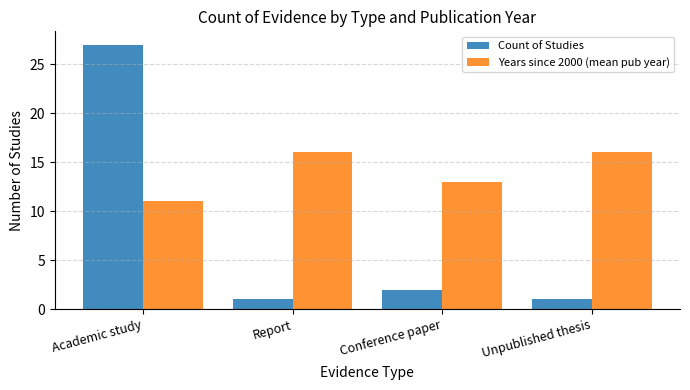

Count the number of categories in the chart.

4